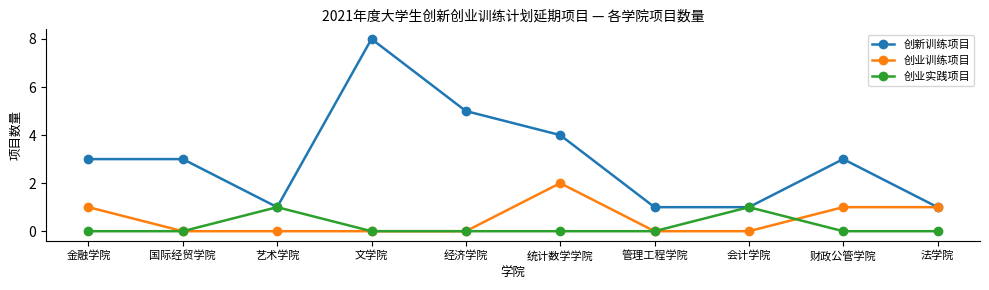

Which series has the largest range (max minus min)?

创新训练项目